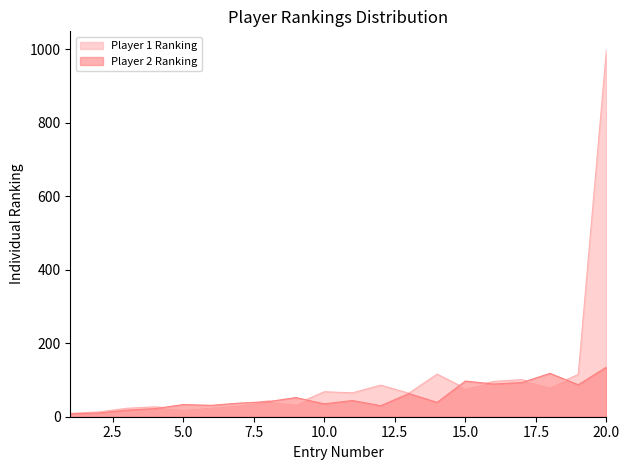

Reading right to left, list all the values displayed in this chart.

Player 1 Ranking: 20=999	19=115	18=81	17=101	16=96	15=77	14=116	13=64	12=86	11=65	10=68	9=34	8=43	7=32	6=26	5=20	4=27	3=23	2=13	1=9
Player 2 Ranking: 20=135	19=87	18=118	17=93	16=89	15=97	14=39	13=63	12=30	11=44	10=35	9=52	8=41	7=37	6=31	5=33	4=22	3=18	2=10	1=8